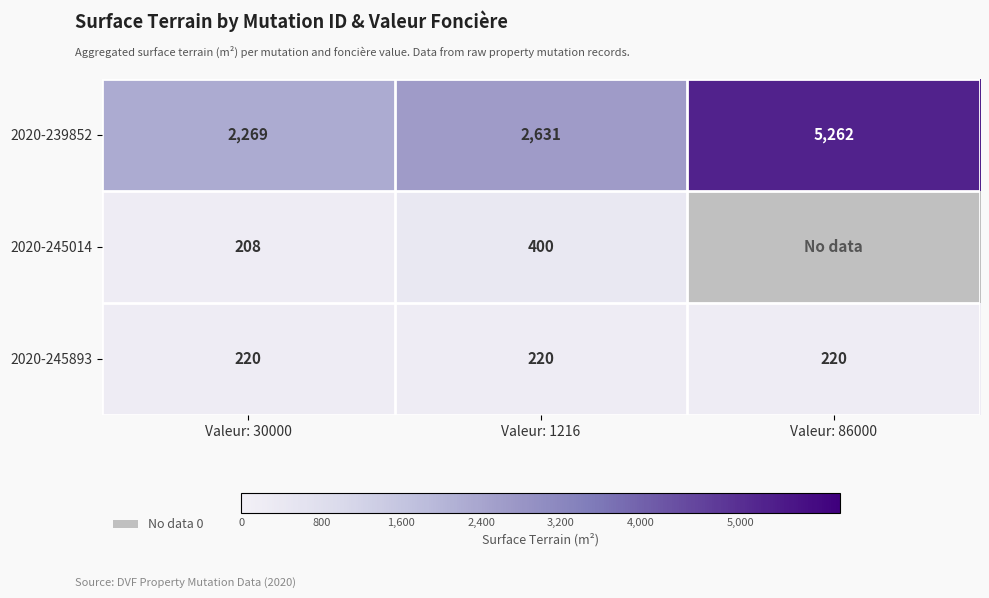

What is the sum of the 2020-245893 values at Valeur: 1216 and Valeur: 30000?

440